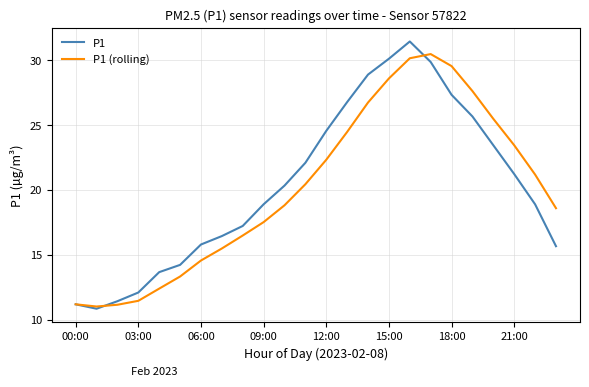

Which series has the largest range (max minus min)?

P1